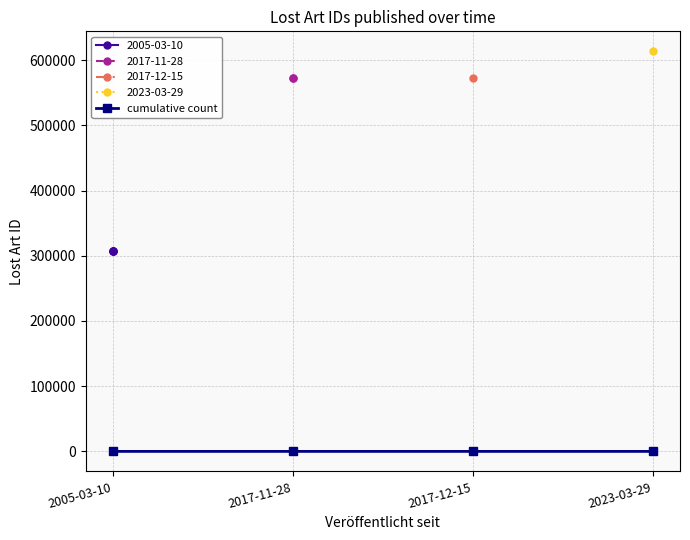

What is the ratio of the value at 2017-12-15 to the value at 2023-03-29?

0.9